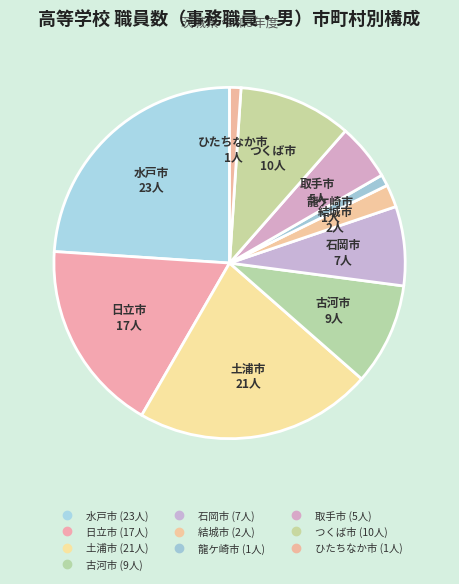

Rank the categories by value from highest to lowest.

水戸市, 土浦市, 日立市, つくば市, 古河市, 石岡市, 取手市, 結城市, 龍ケ崎市, ひたちなか市